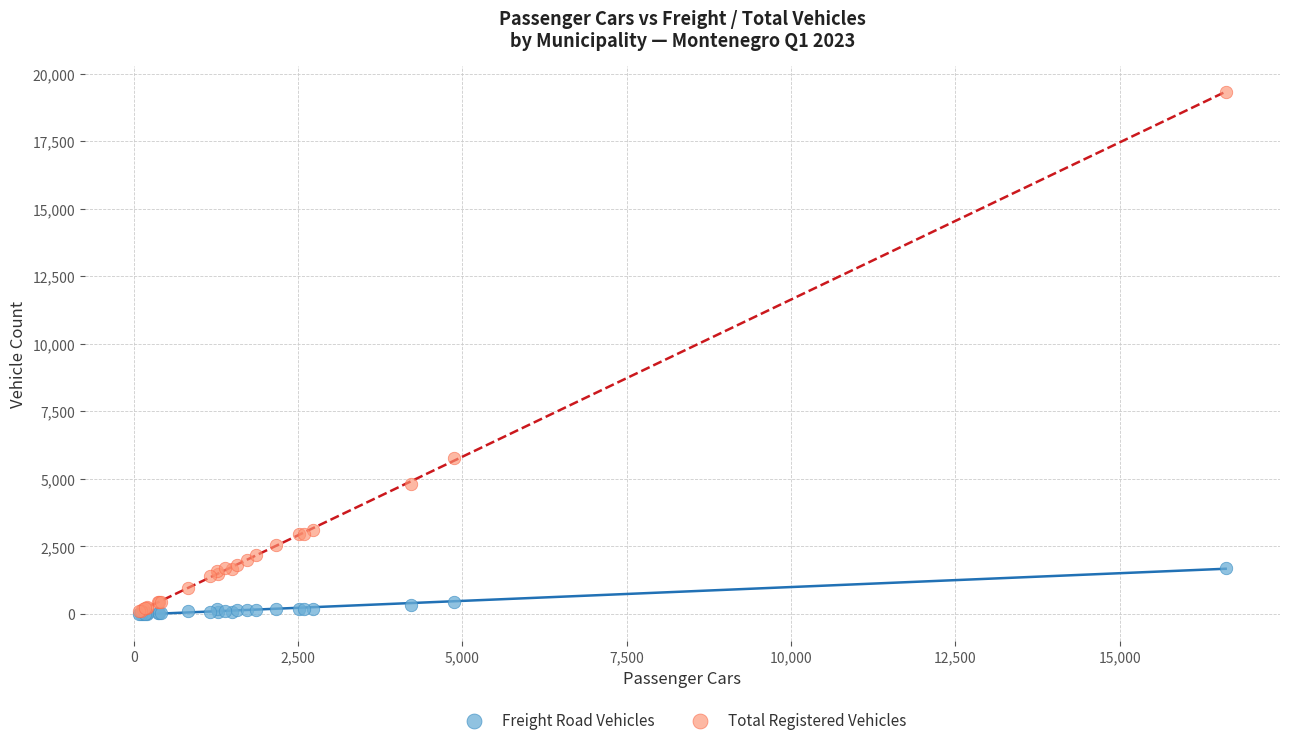

Across all series, what Y value is closest to 9666?

5787